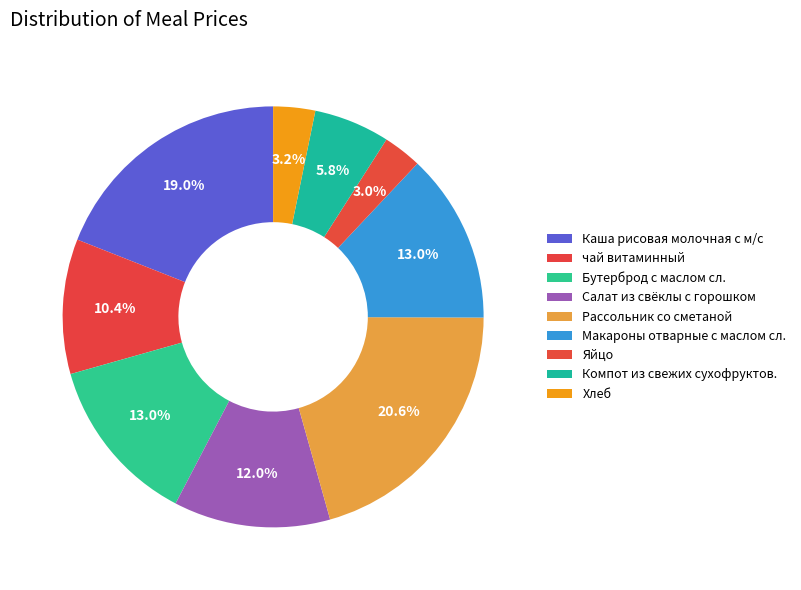

How many slices are in this pie chart?

9